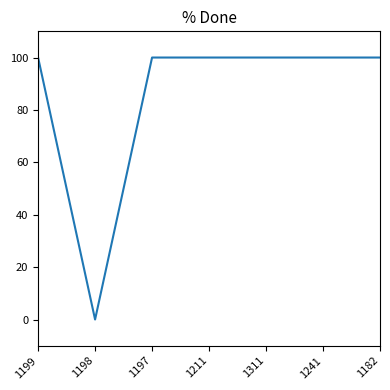

The value at 1311 is 100. True or false?

True